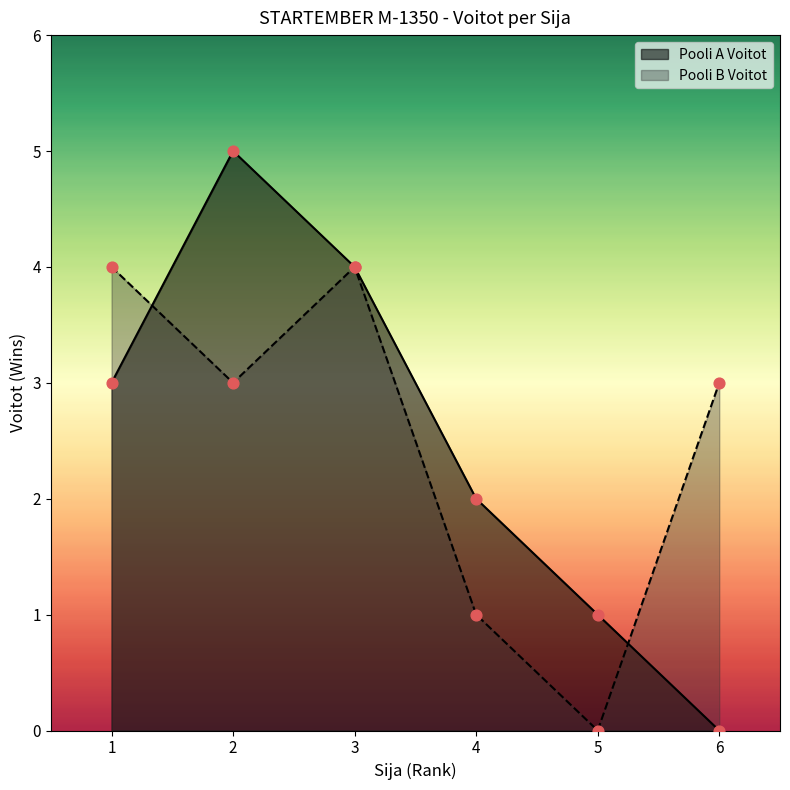

Which series reaches the maximum Y coordinate?

Pooli A Voitot